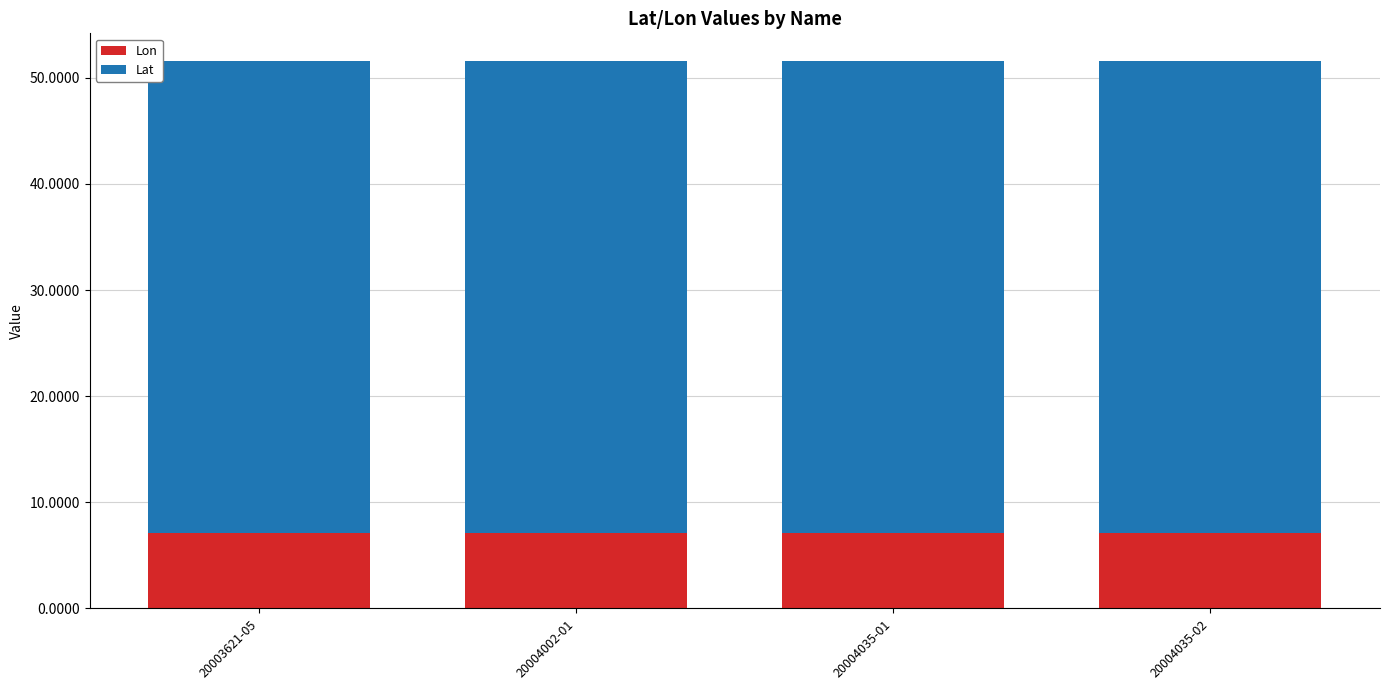

What is the lowest value of the Lon series?

7.1